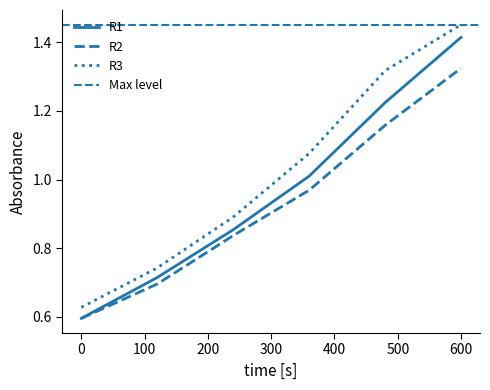

What is the difference between the R3 values at 0 and 360?

0.4